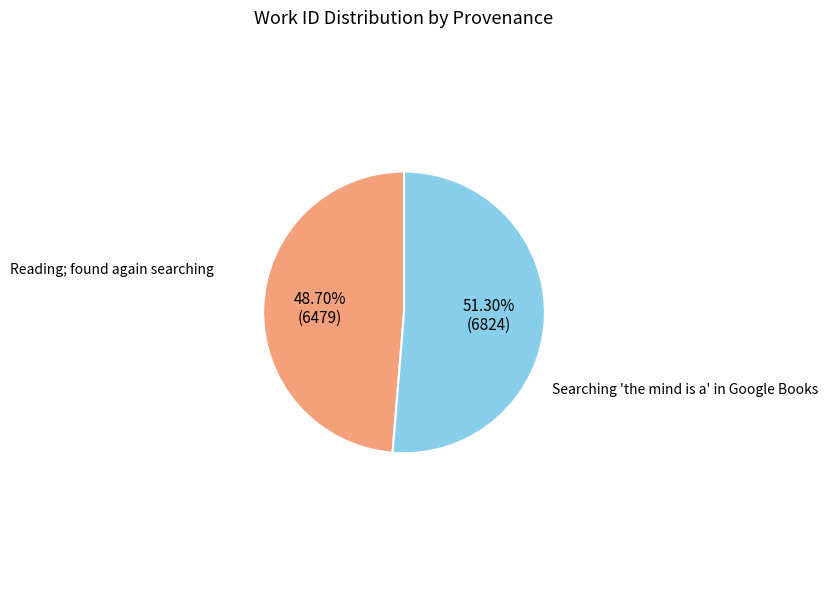

Count the number of slices in the pie.

2